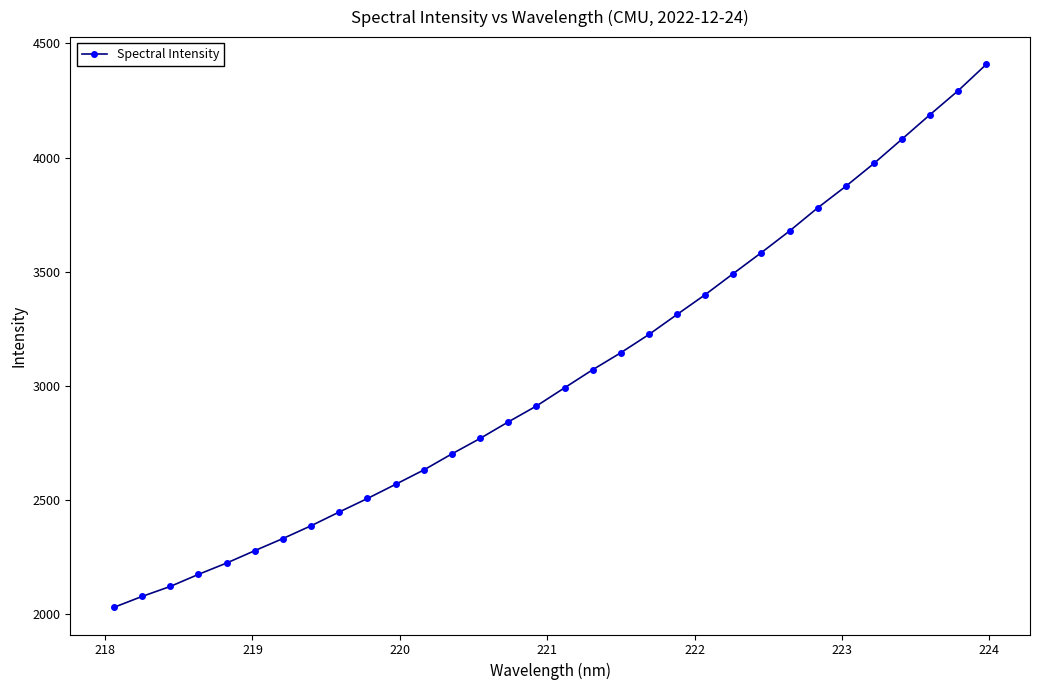

True or false: the data has more than 2 interior local peaks.

False